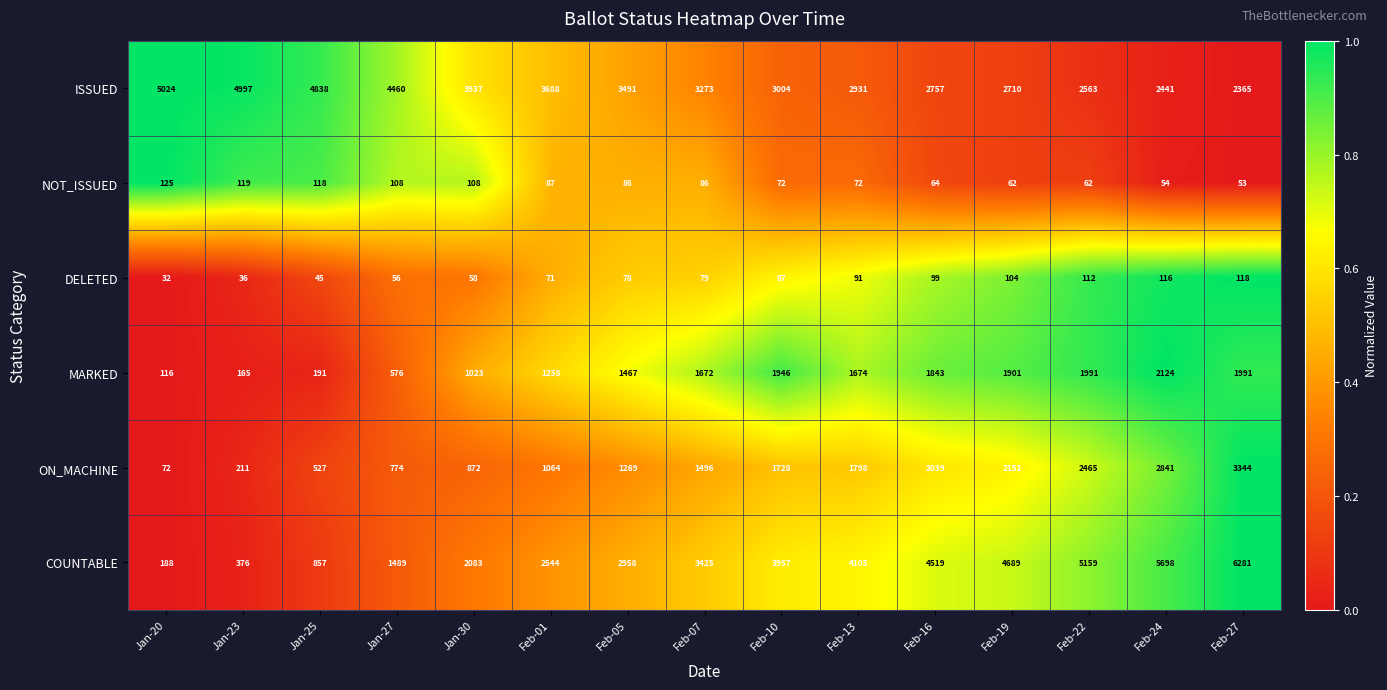

How many series are shown in this chart?

6